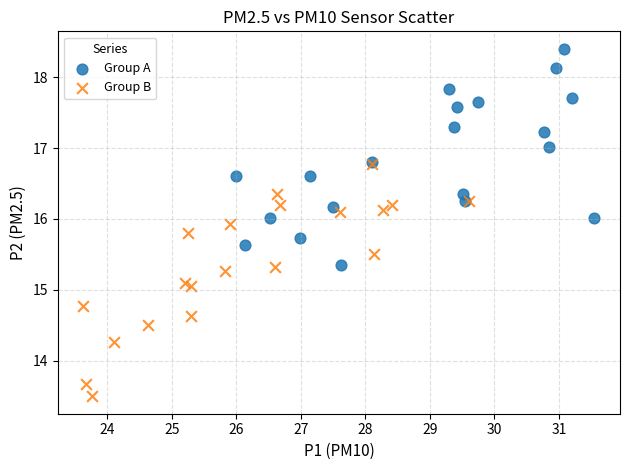

Which series contains the lowest Y value?

Group B